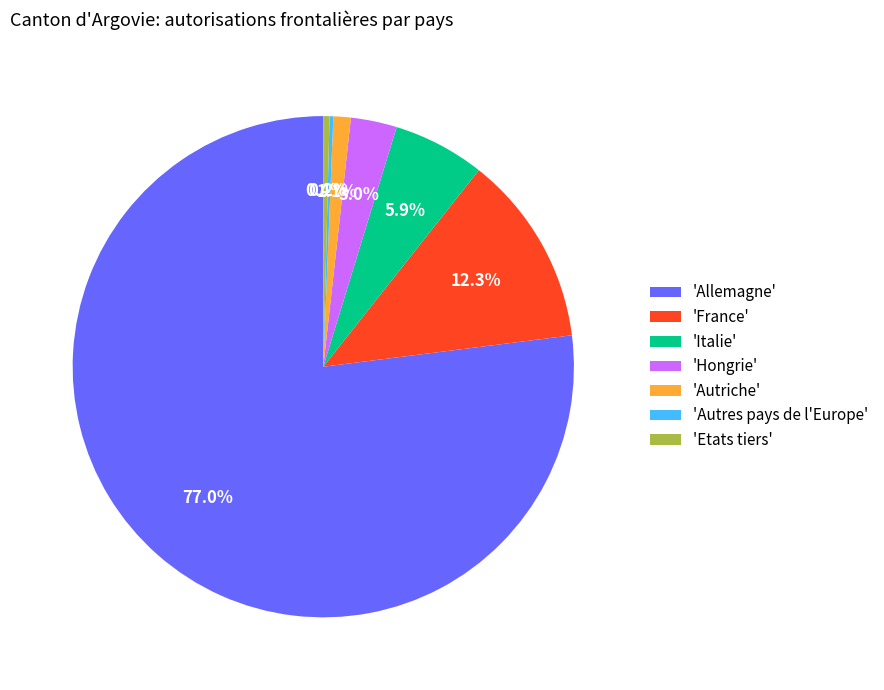

Does any single category account for the majority?

Yes